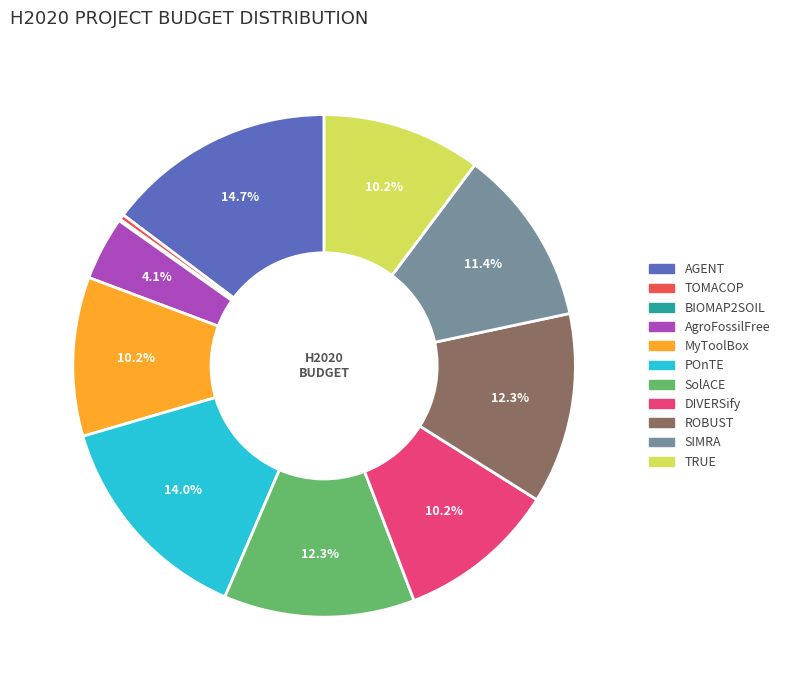

What is the ratio of the value at DIVERSify to the value at SIMRA?

0.9